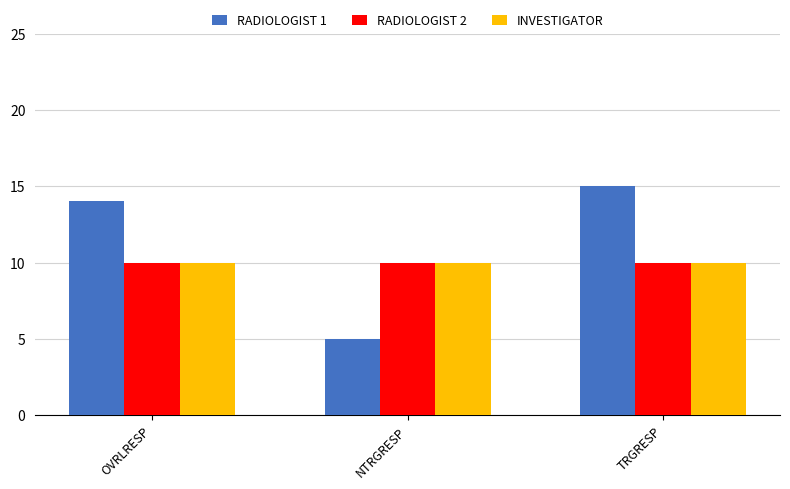

Are the bars grouped side by side (vs. stacked)?

Yes